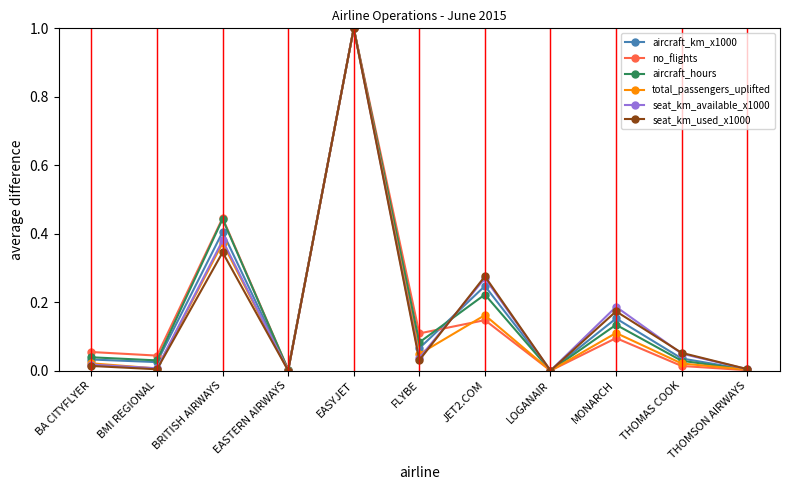

True or false: no_flights has more than 2 points higher than both neighbors.

True